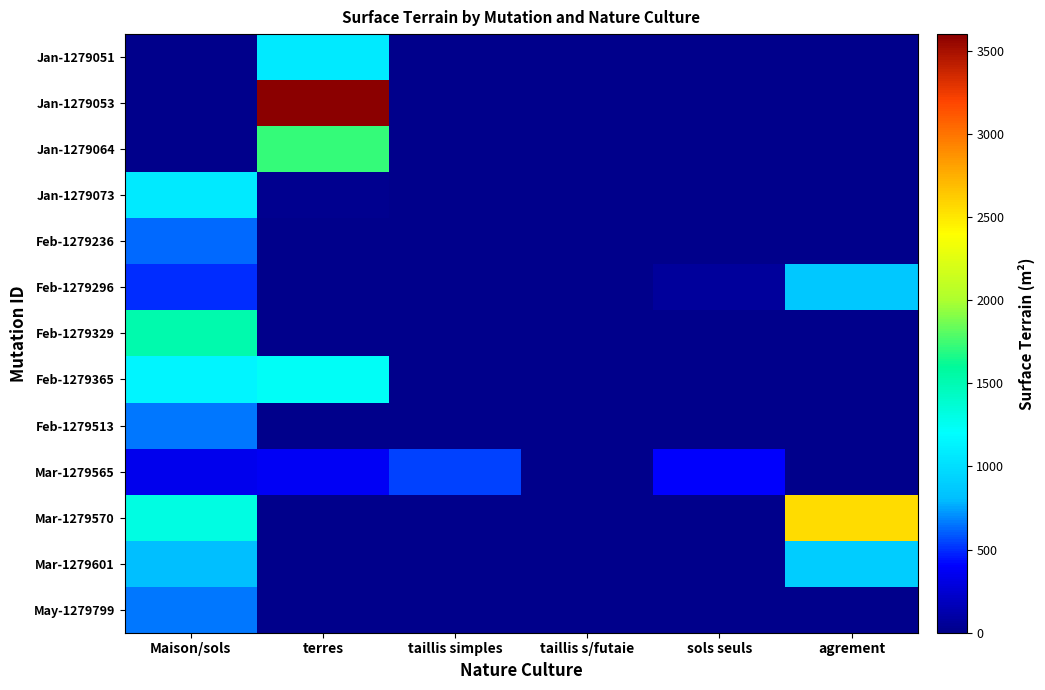

Reading left to right, extract all data points from this chart.

Jan-1279051: Maison/sols=0.0	terres=1069.0	taillis simples=0.0	taillis s/futaie=0.0	sols seuls=0.0	agrement=0.0
Jan-1279053: Maison/sols=0.0	terres=3600.0	taillis simples=0.0	taillis s/futaie=0.0	sols seuls=0.0	agrement=0.0
Jan-1279064: Maison/sols=0.0	terres=1720.0	taillis simples=0.0	taillis s/futaie=0.0	sols seuls=0.0	agrement=0.0
Jan-1279073: Maison/sols=1080.0	terres=21.0	taillis simples=0.0	taillis s/futaie=0.0	sols seuls=0.0	agrement=0.0
Feb-1279236: Maison/sols=619.0	terres=0.0	taillis simples=0.0	taillis s/futaie=0.0	sols seuls=0.0	agrement=0.0
Feb-1279296: Maison/sols=500.0	terres=0.0	taillis simples=0.0	taillis s/futaie=0.0	sols seuls=62.0	agrement=859.0
Feb-1279329: Maison/sols=1525.0	terres=0.0	taillis simples=0.0	taillis s/futaie=0.0	sols seuls=0.0	agrement=0.0
Feb-1279365: Maison/sols=1146.0	terres=1234.5	taillis simples=0.0	taillis s/futaie=0.0	sols seuls=0.0	agrement=0.0
Feb-1279513: Maison/sols=648.0	terres=0.0	taillis simples=0.0	taillis s/futaie=0.0	sols seuls=0.0	agrement=0.0
Mar-1279565: Maison/sols=338.0	terres=377.0	taillis simples=547.0	taillis s/futaie=0.0	sols seuls=400.0	agrement=0.0
Mar-1279570: Maison/sols=1310.0	terres=0.0	taillis simples=0.0	taillis s/futaie=0.0	sols seuls=0.0	agrement=2548.0
Mar-1279601: Maison/sols=811.0	terres=0.0	taillis simples=0.0	taillis s/futaie=0.0	sols seuls=0.0	agrement=898.0
May-1279799: Maison/sols=648.0	terres=0.0	taillis simples=0.0	taillis s/futaie=0.0	sols seuls=0.0	agrement=0.0